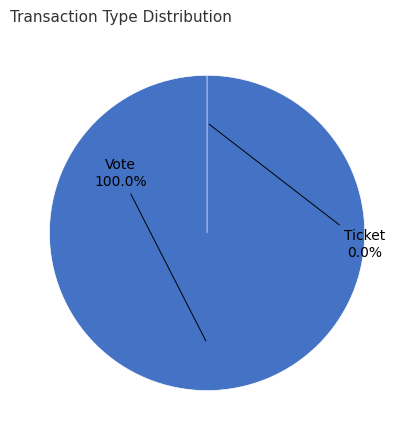

Between Ticket and Vote, which is larger?

Vote